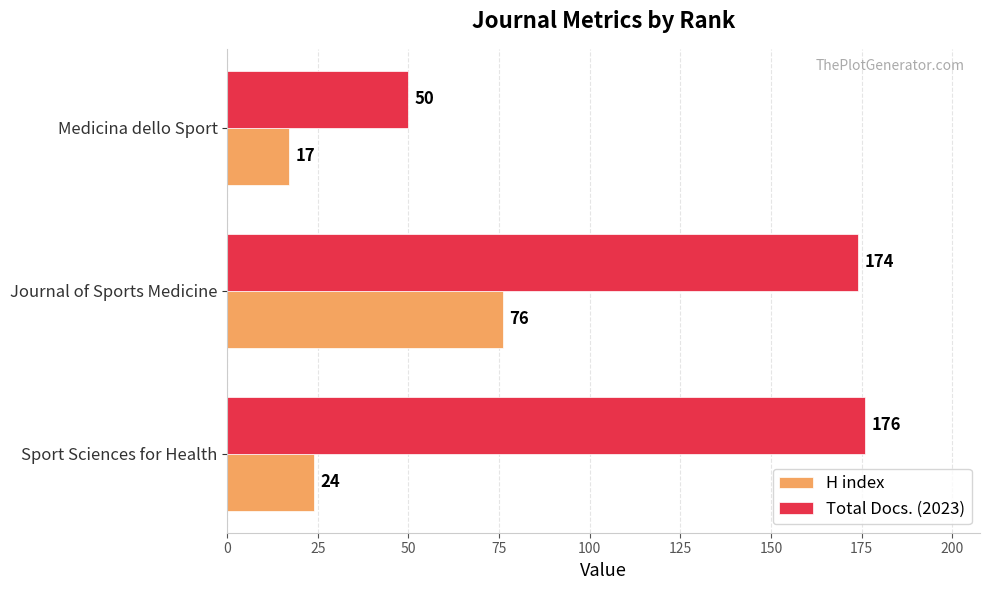

The H index series shows 24 at Sport Sciences for Health. True or false?

True